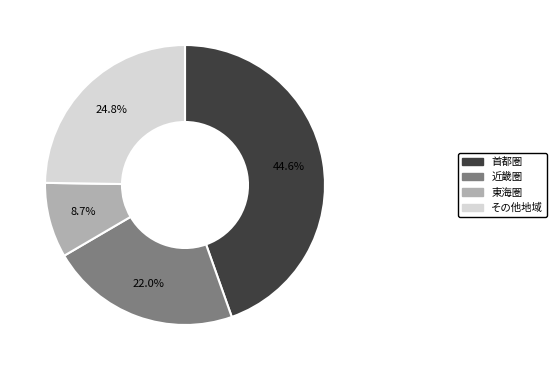

What percentage is NOT represented by その他地域?

75.2%